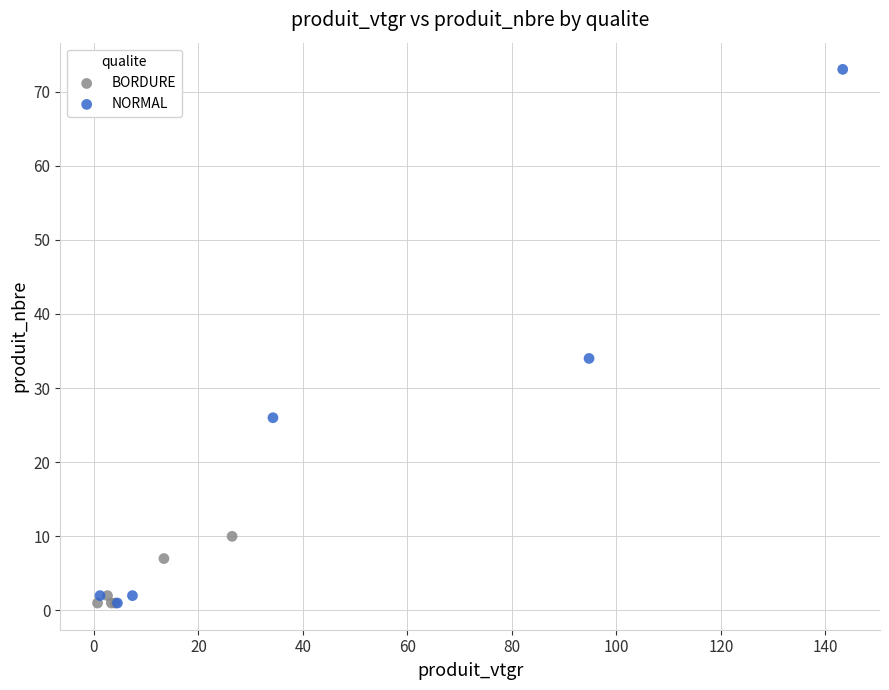

Which series reaches the maximum Y coordinate?

NORMAL